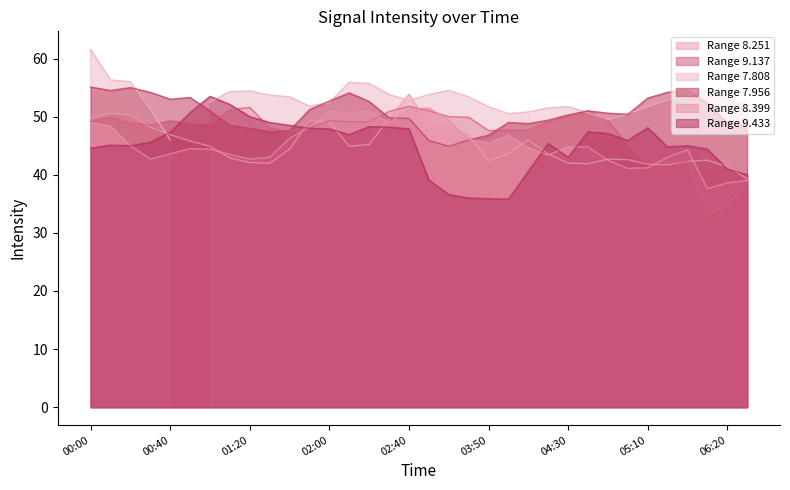

What is the sum of all 9.137 values?

1611.4